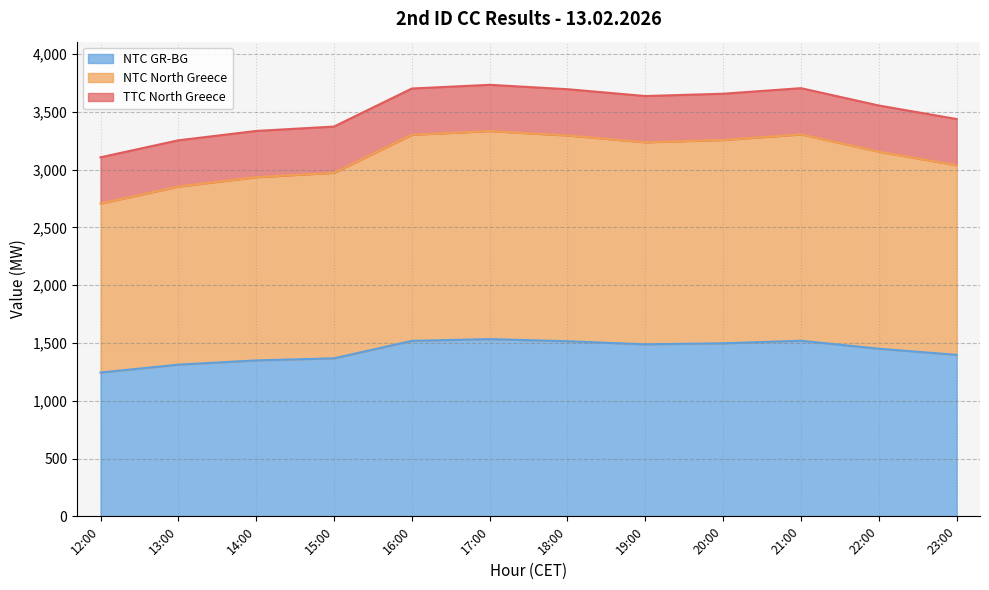

What is the difference between the highest and lowest values at 17:00?

2200